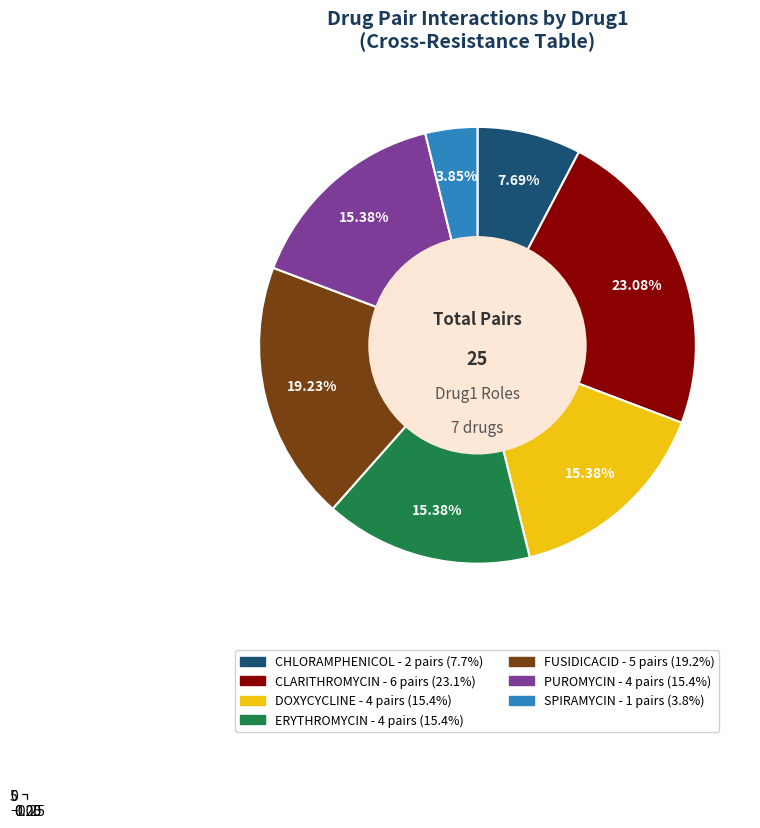

Does any single category account for the majority?

No